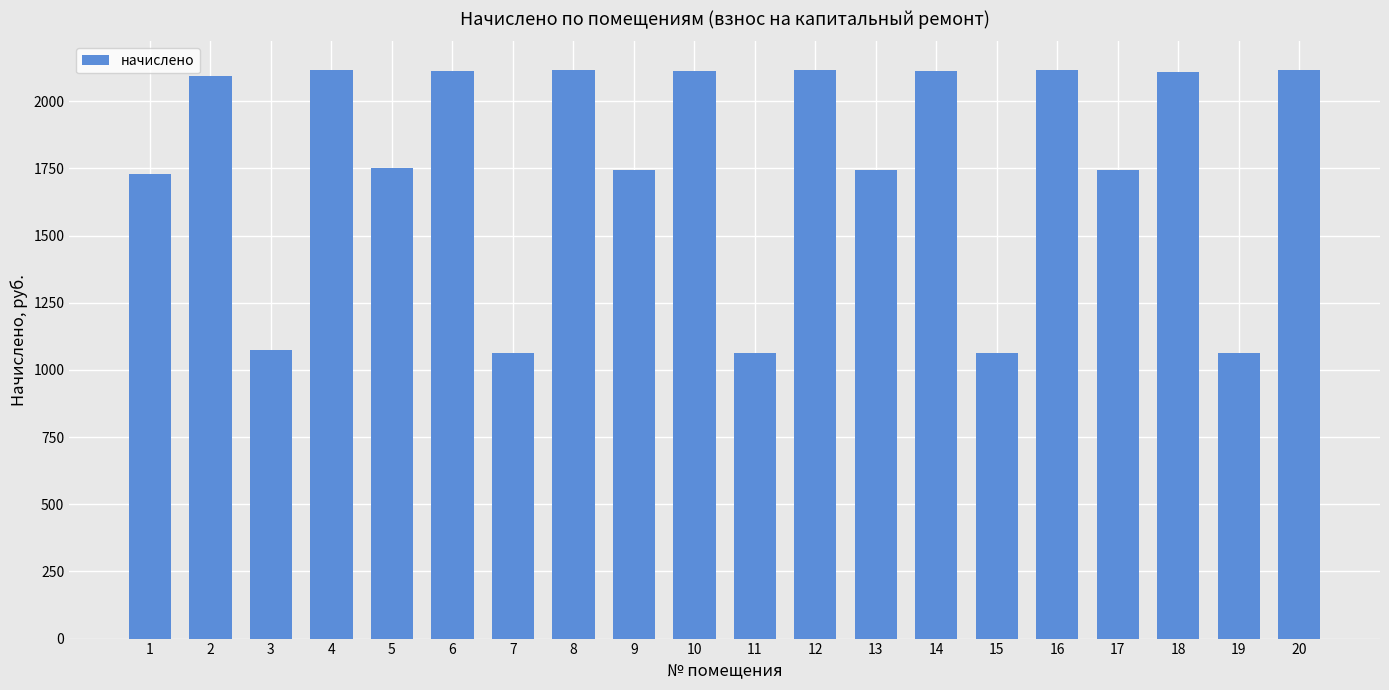

How many categories are shown in the chart?

20